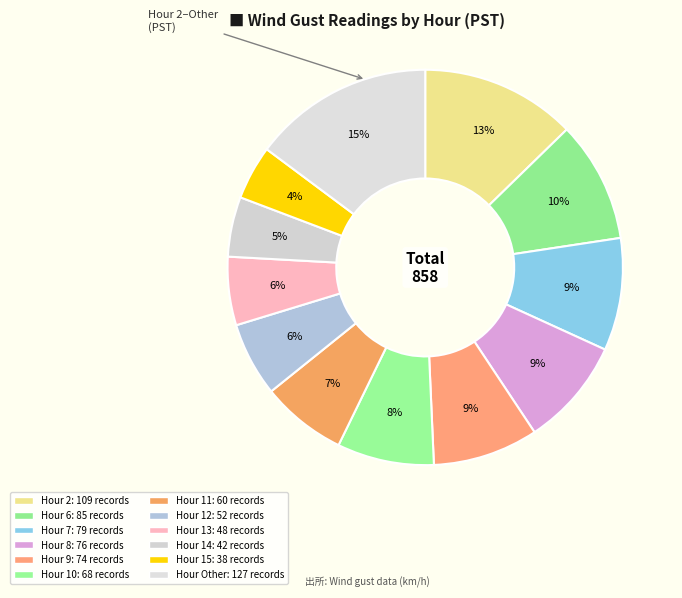

Count the number of slices in the pie.

12